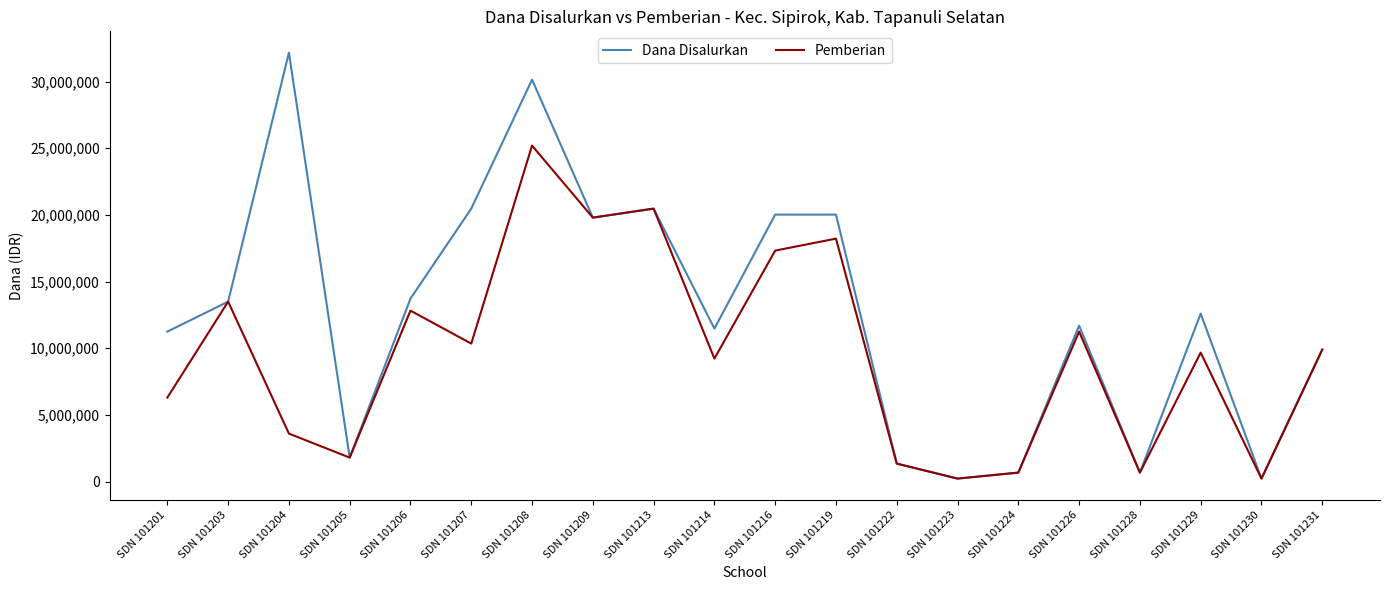

Reading left to right, transcribe all the data shown in this chart.

Dana Disalurkan: 11250000	13500000	32175000	1800000	13725000	20475000	30150000	19800000	20475000	11475000	20025000	20025000	1350000	225000	675000	11700000	675000	12600000	225000	9900000
Pemberian: 6300000	13500000	3600000	1800000	12825000	10350000	25200000	19800000	20475000	9225000	17325000	18225000	1350000	225000	675000	11250000	675000	9675000	225000	9900000